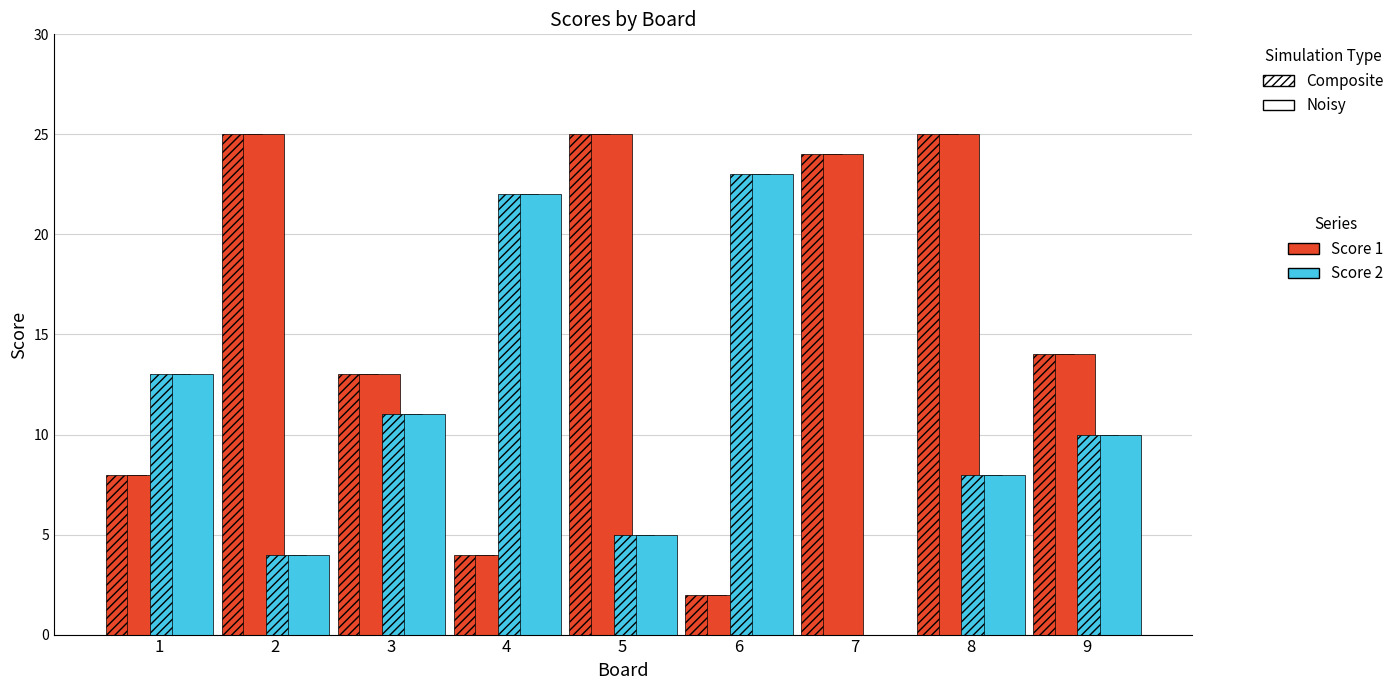

The Score 1 series shows 24 at 7. True or false?

True